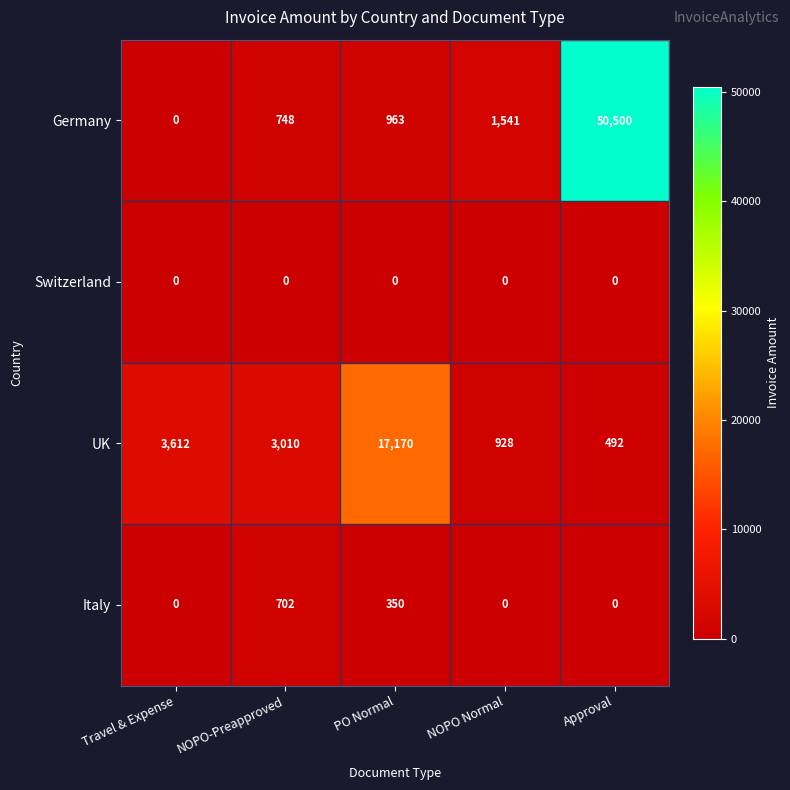

Which series has the largest total across all categories?

Germany